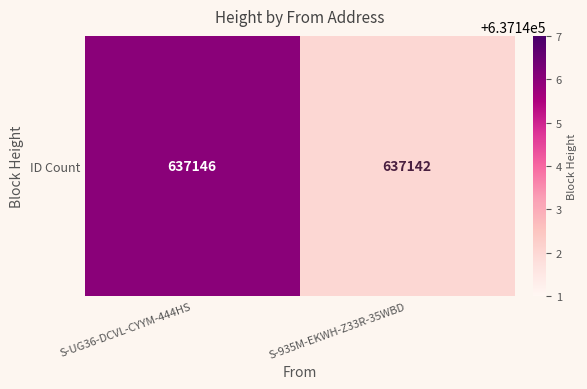

Reading left to right, what are all the values shown in this chart?

S-UG36-DCVL-CYYM-444HS=637146	S-935M-EKWH-Z33R-35WBD=637142